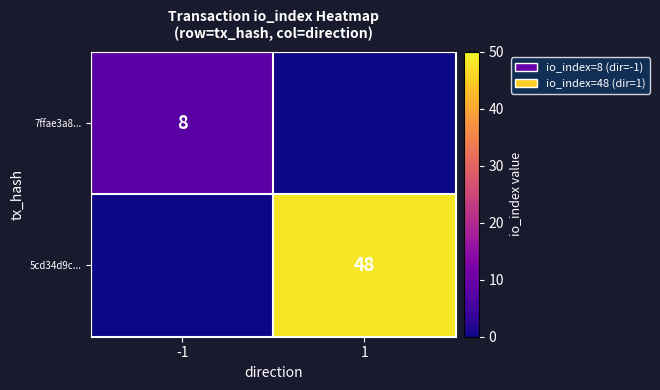

At how many categories does at least one series exceed 0?

2